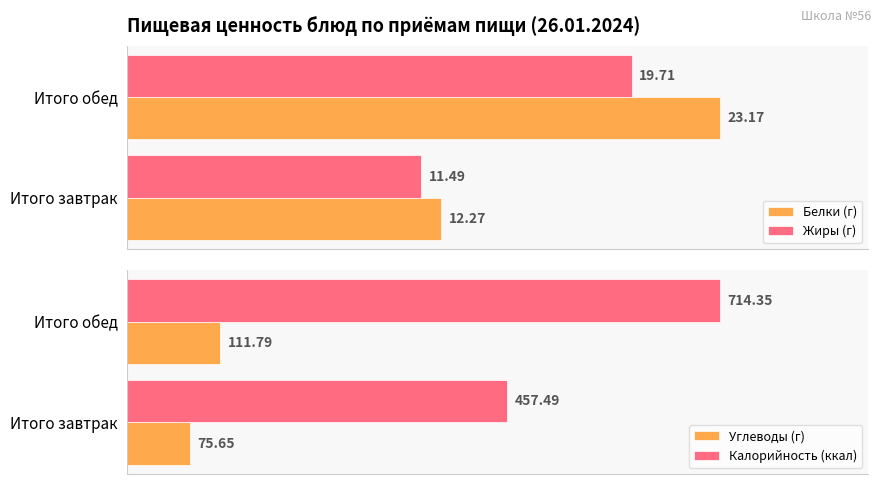

What is the maximum value for Жиры (г)?

19.7